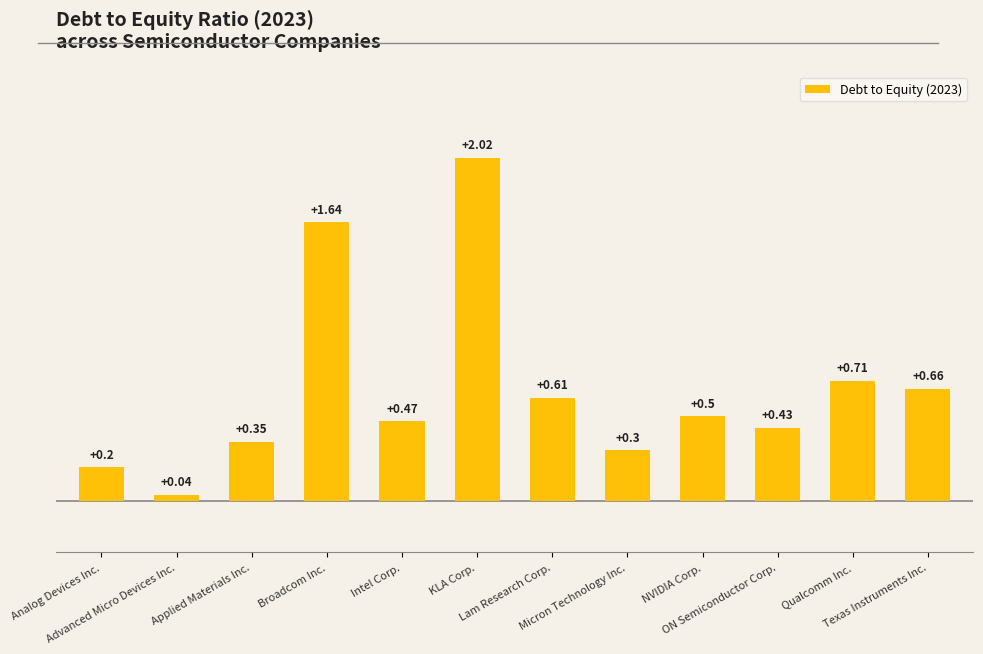

How many bars are there in total?

12